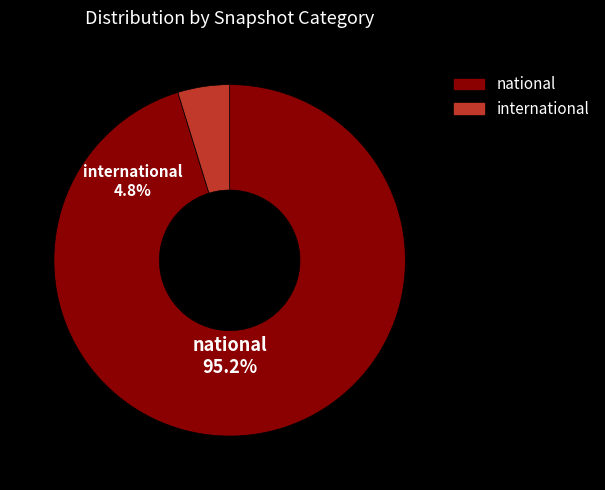

To the nearest percent, what percentage of the pie is international?

5%